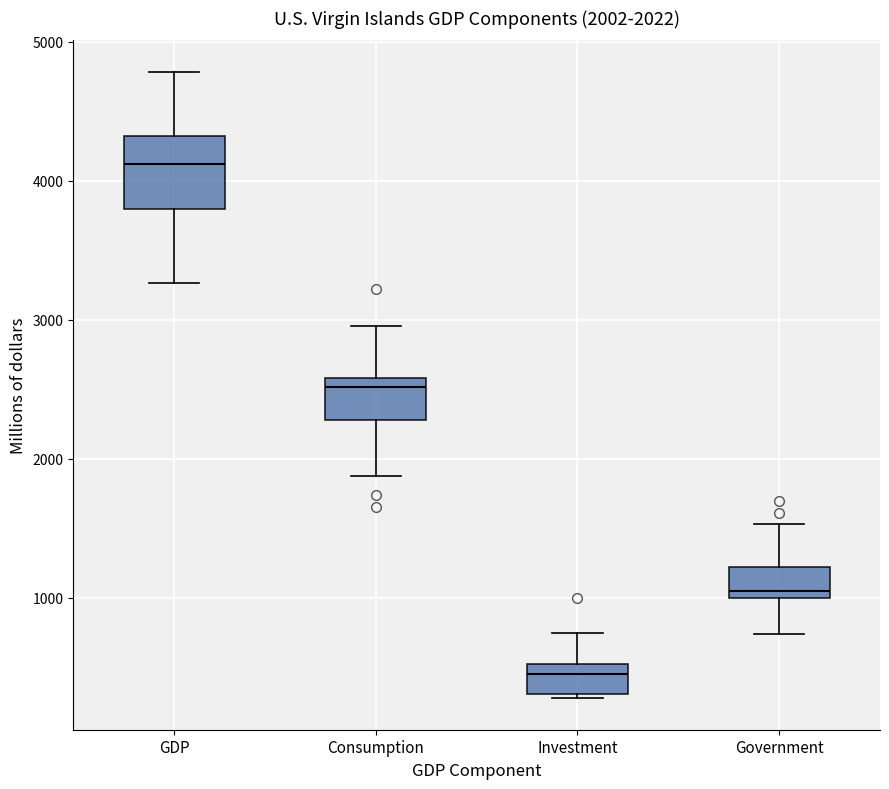

Which box's median line is the lowest?

Investment